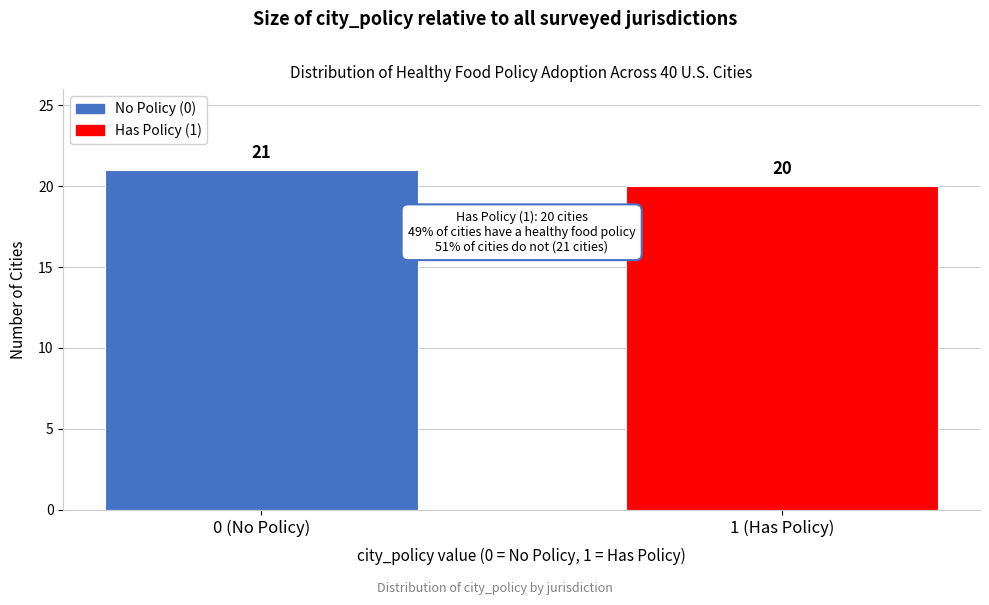

Reading right to left, what are all the values shown in this chart?

1 (Has Policy)=20	0 (No Policy)=21